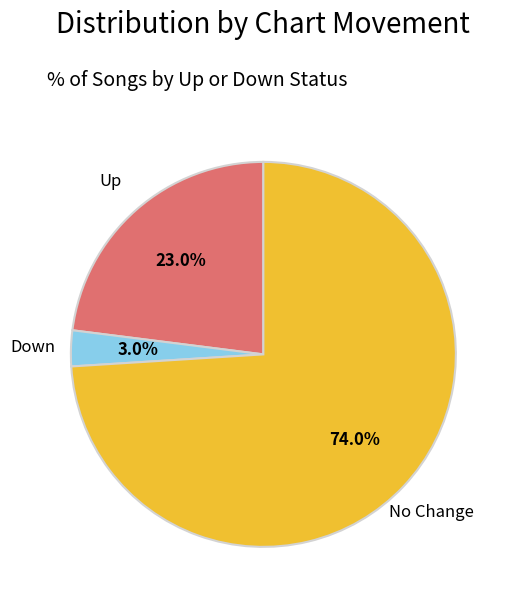

Is the sum of Up and No Change greater than half?

Yes